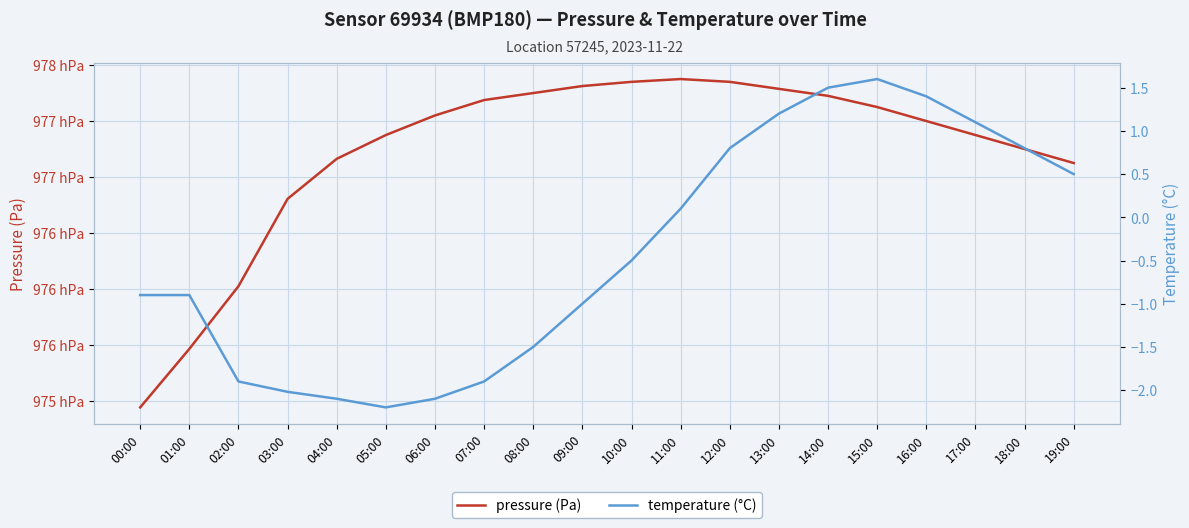

What is the lowest value of the temperature (°C) series?

-2.2